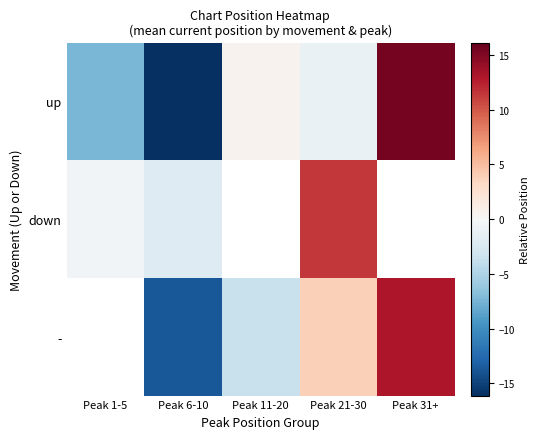

Between Peak 1-5 and Peak 21-30, which is larger?

Peak 21-30